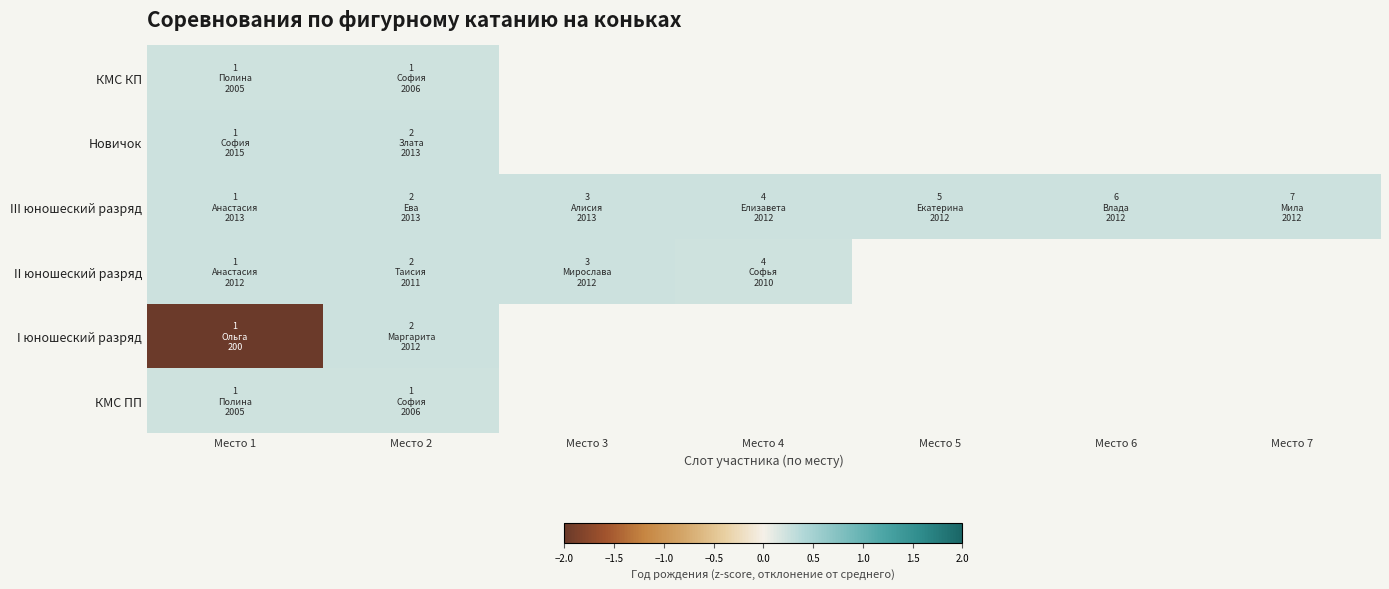

At which label is III юношеский разряд closest to 0?

Место 4